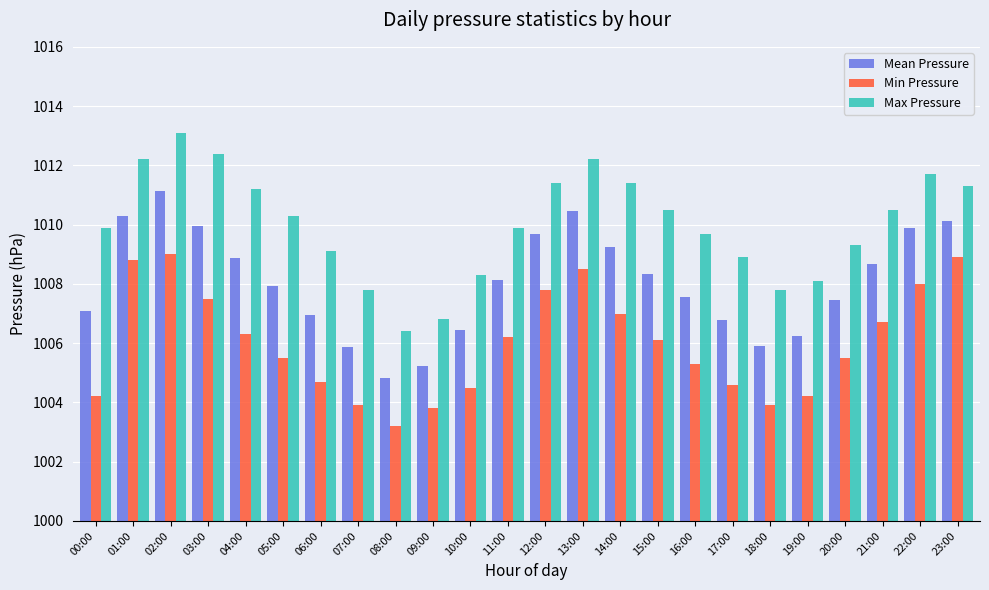

What is the spread (max minus min) of values at 07:00?

3.9